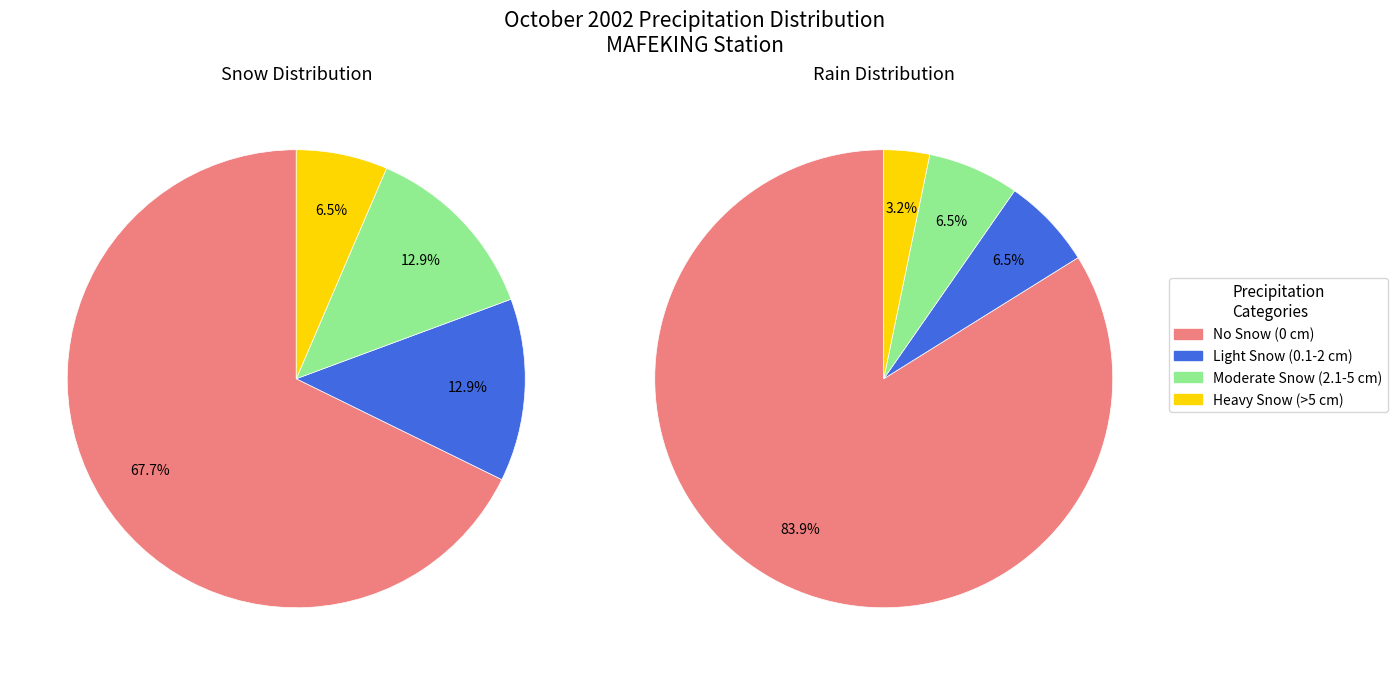

Does 11 represent more than half of the total?

No